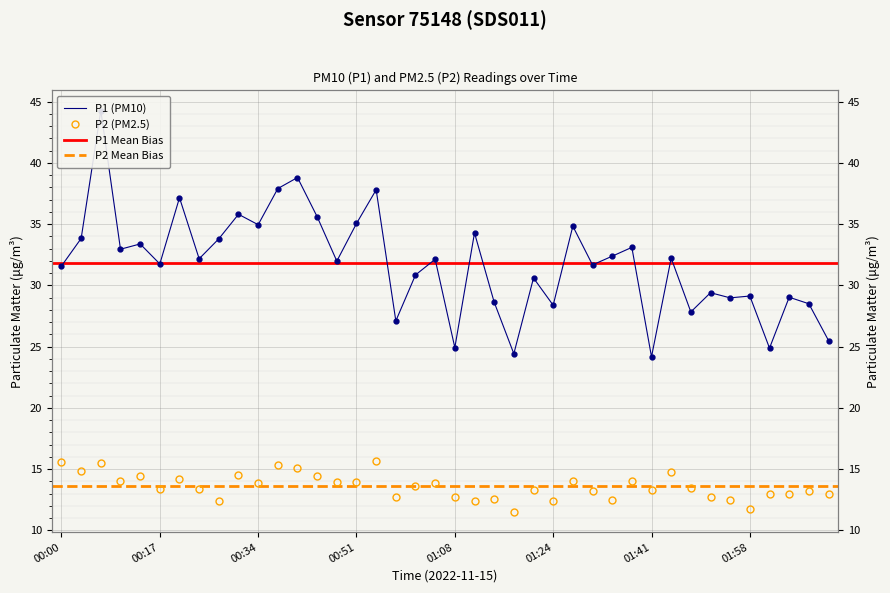

What is the difference between the maximum and minimum values in the P1 series?

20.1